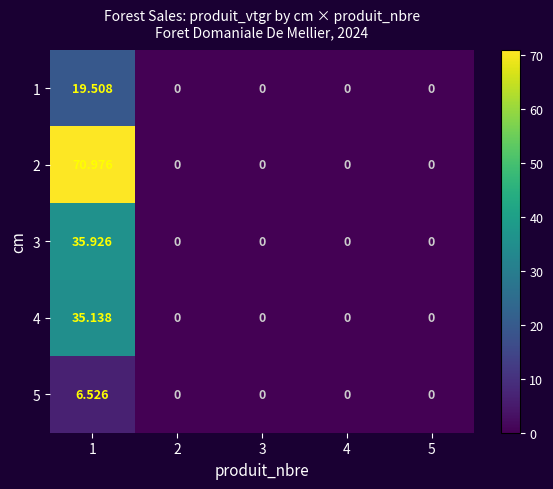

Is the value of 2 at 3 greater than the value of 5 at 1?

No